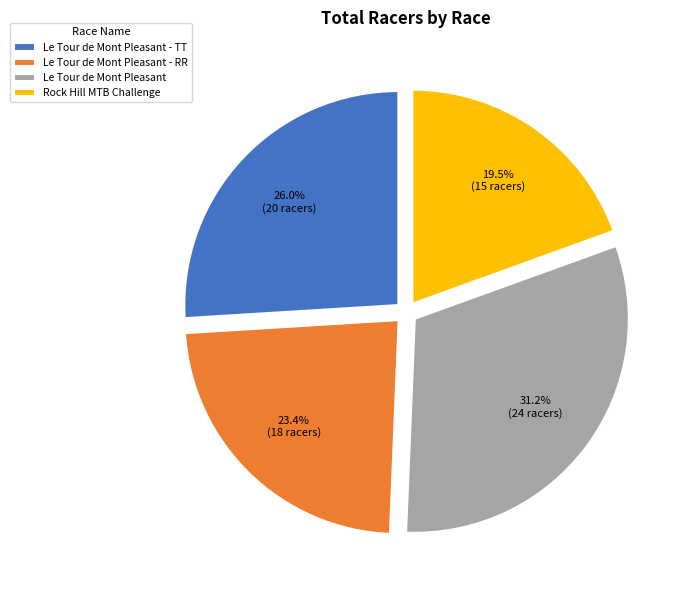

Do Le Tour de Mont Pleasant and Le Tour de Mont Pleasant - RR together represent more than half of the pie?

Yes